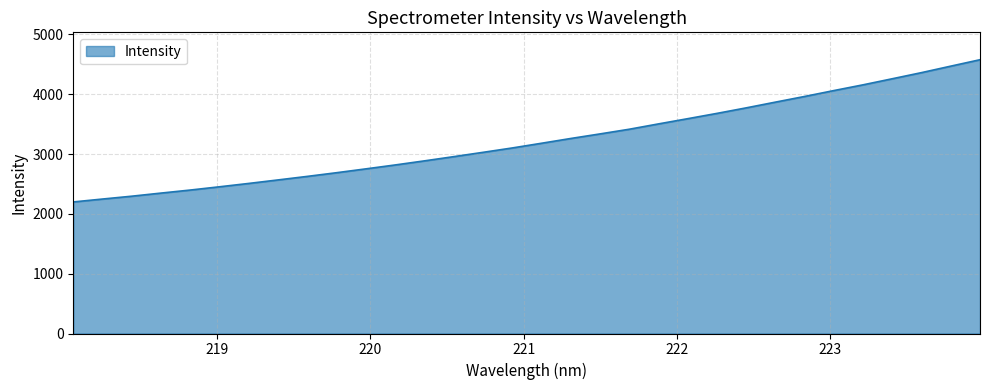

What is the difference between the maximum and minimum values?

2377.7